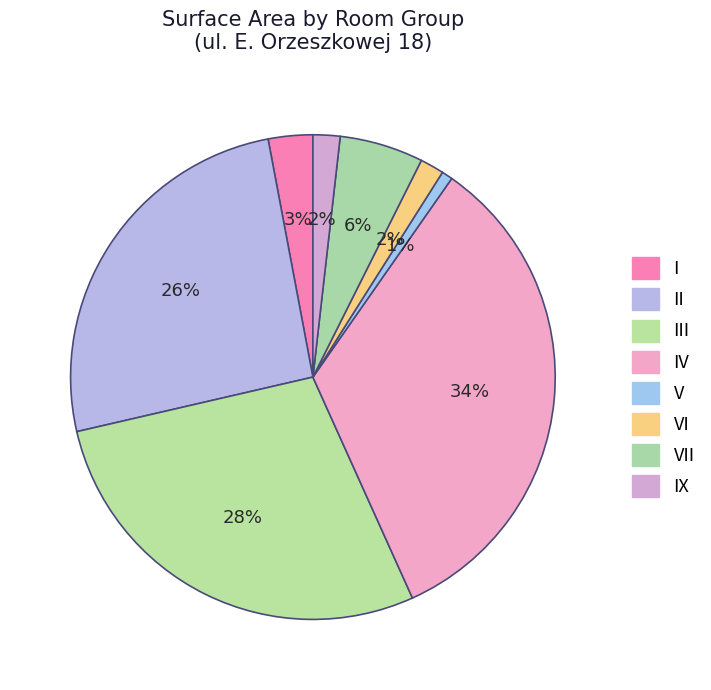

How many segments does this pie chart have?

8